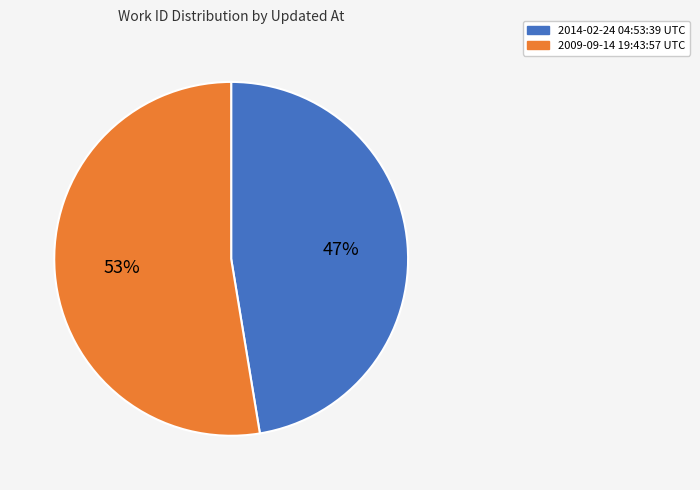

Is the sum of 2014-02-24 04:53:39 UTC and 2009-09-14 19:43:57 UTC greater than half?

Yes